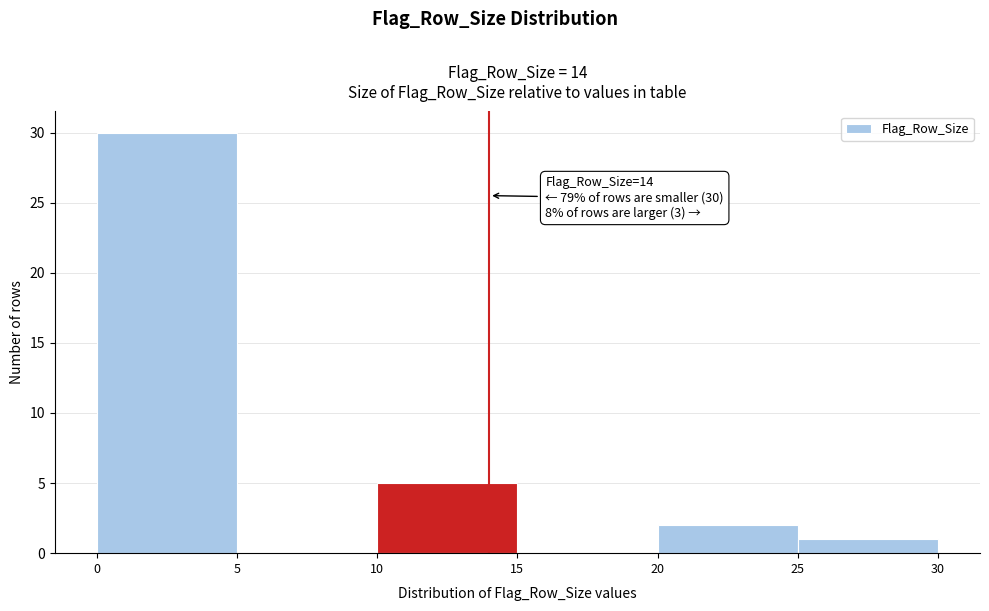

Over which range of the x-axis is the bar tallest?

0 to 5